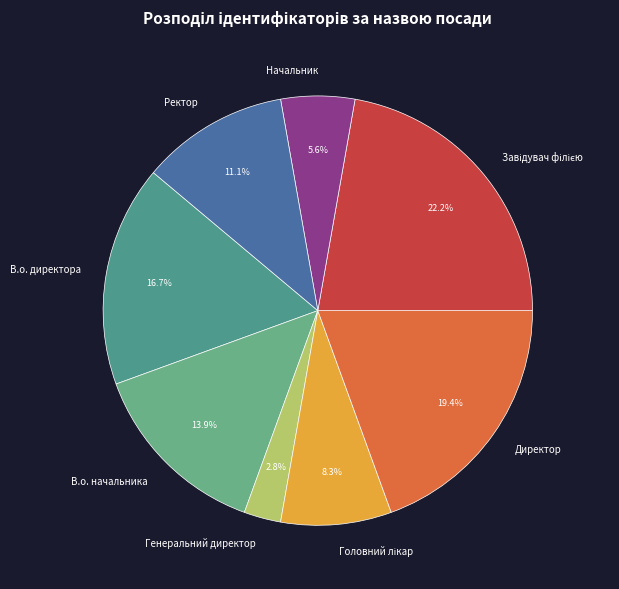

How many slices are in this pie chart?

8